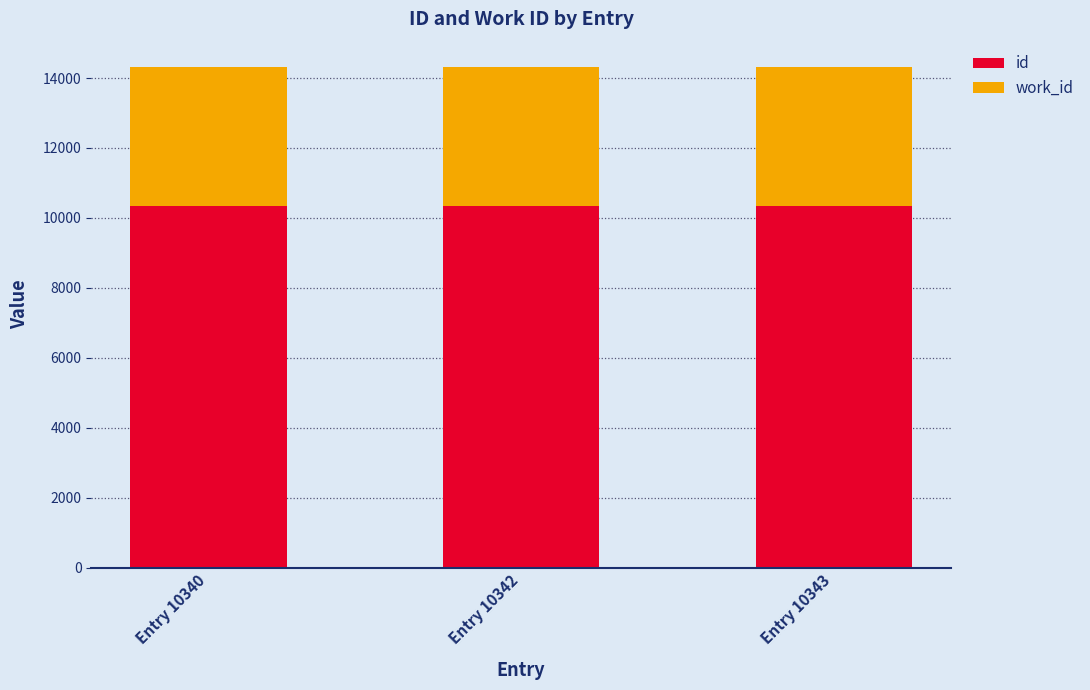

What is the minimum value for id?

10340